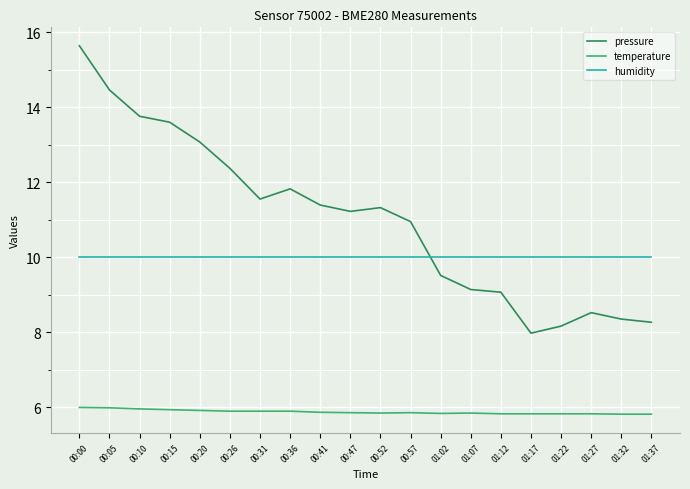

Is the value of temperature at 01:37 greater than the value of humidity at 01:27?

No